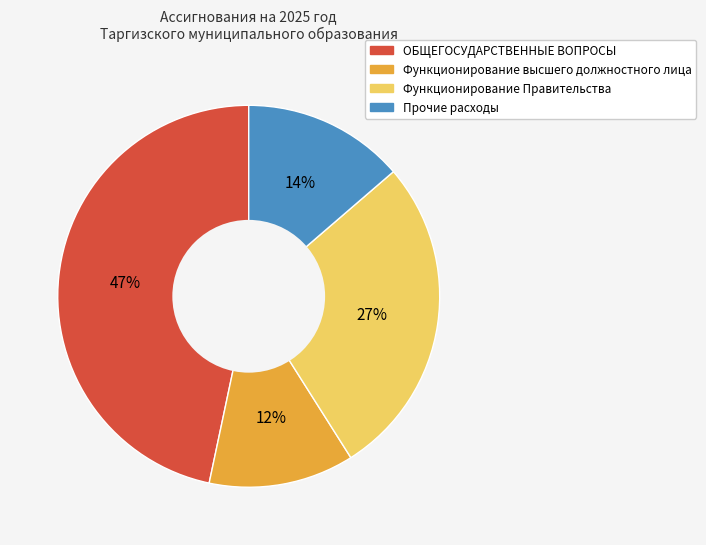

Is there any slice that represents more than half of the pie?

No